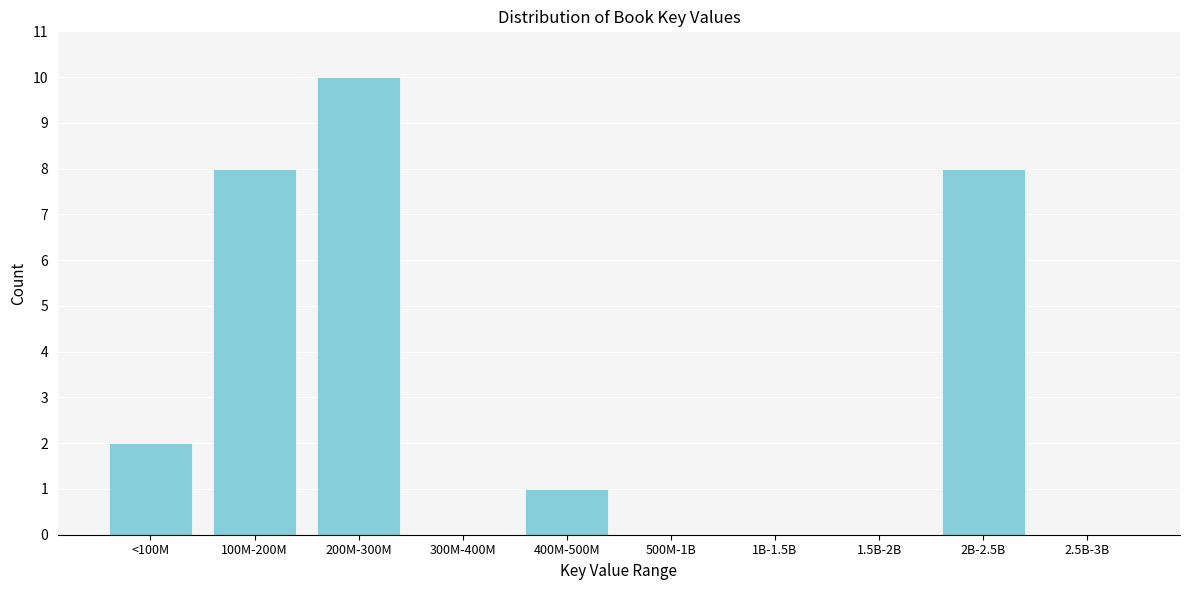

Reading right to left, list all the values displayed in this chart.

2.5B-3B=0	2B-2.5B=8	1.5B-2B=0	1B-1.5B=0	500M-1B=0	400M-500M=1	300M-400M=0	200M-300M=10	100M-200M=8	<100M=2